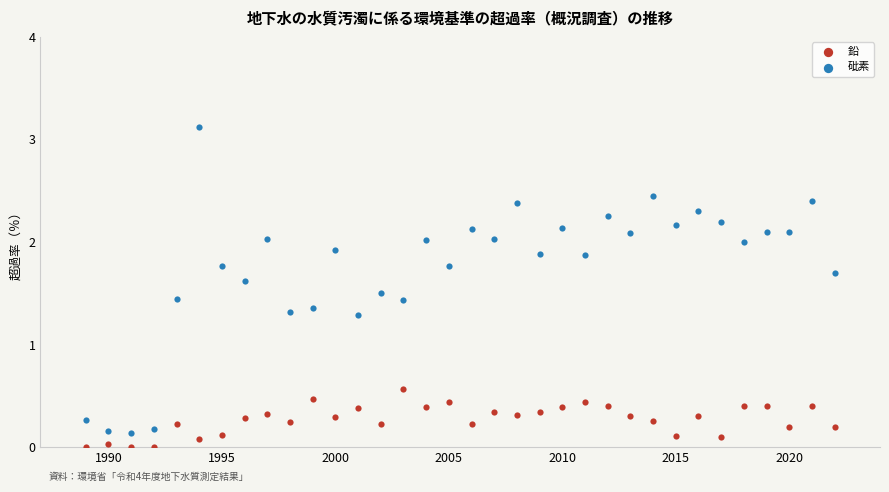

Across all data points, what is the range of X values (max minus min)?

33.0